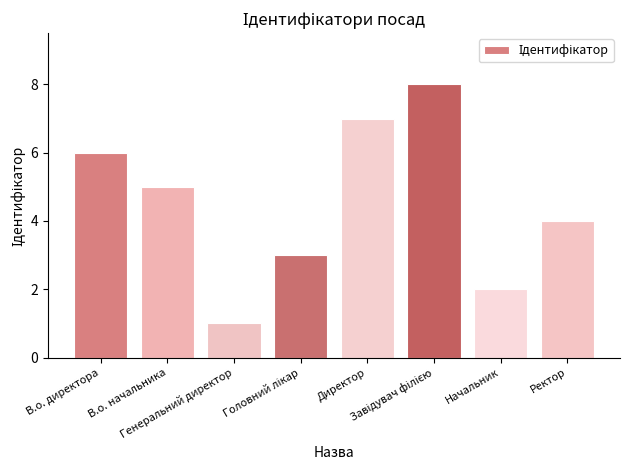

What is the greatest value displayed?

8